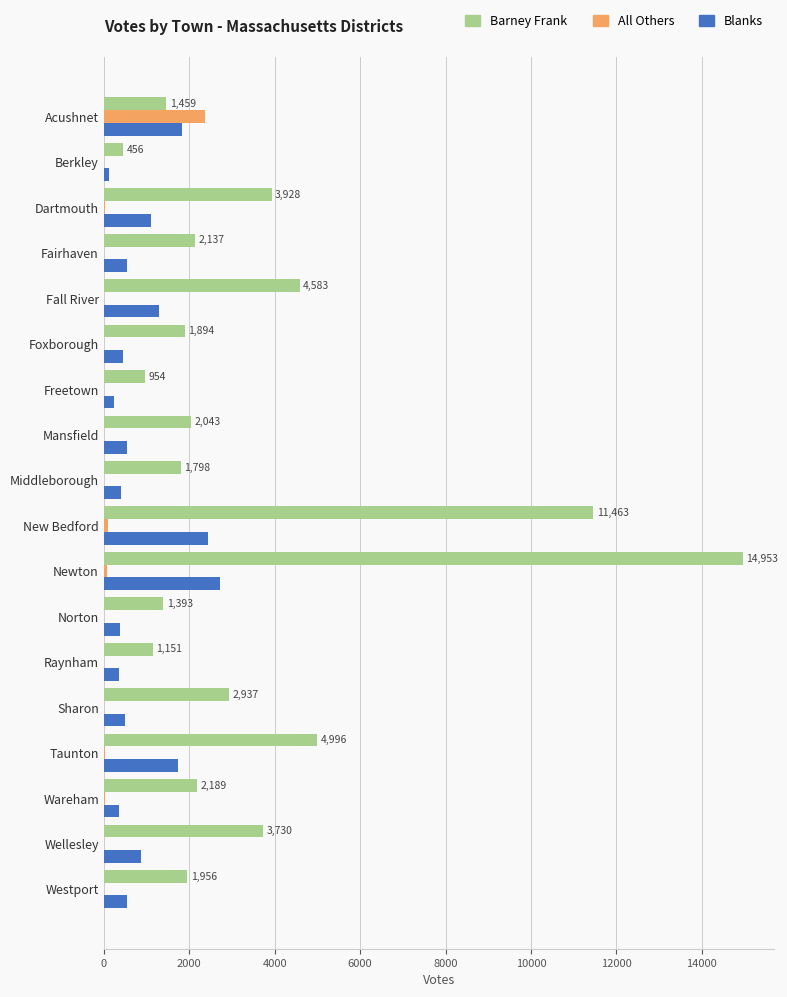

Is it true that All Others equals 0 at Fairhaven?

True